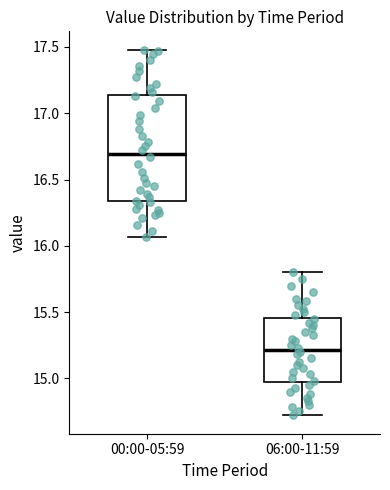

Reading left to right, transcribe this box plot: for each box, give where its median line is, the range the box spans, and where its two whiskers end, as read against the y-axis. The values are not printed on the chart, so give them approximately, as read against the axis.

00:00-05:59: median 16.70, box 16.35 to 17.15, whiskers 16.05 to 17.50
06:00-11:59: median 15.20, box 14.95 to 15.45, whiskers 14.70 to 15.80